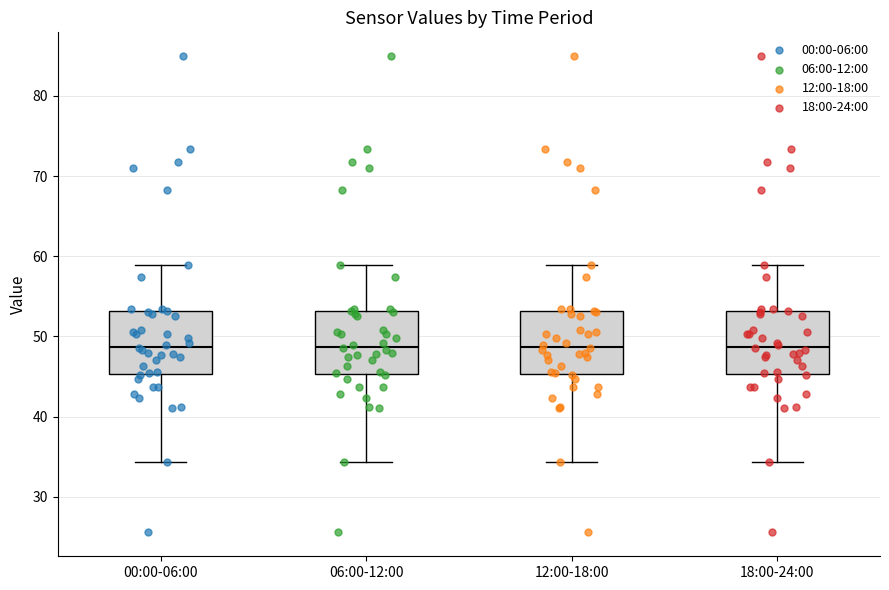

Where does the lower whisker of the box for 00:00-06:00 end on the y-axis? The values are not printed on the chart, so give them approximately, as read against the axis.

34